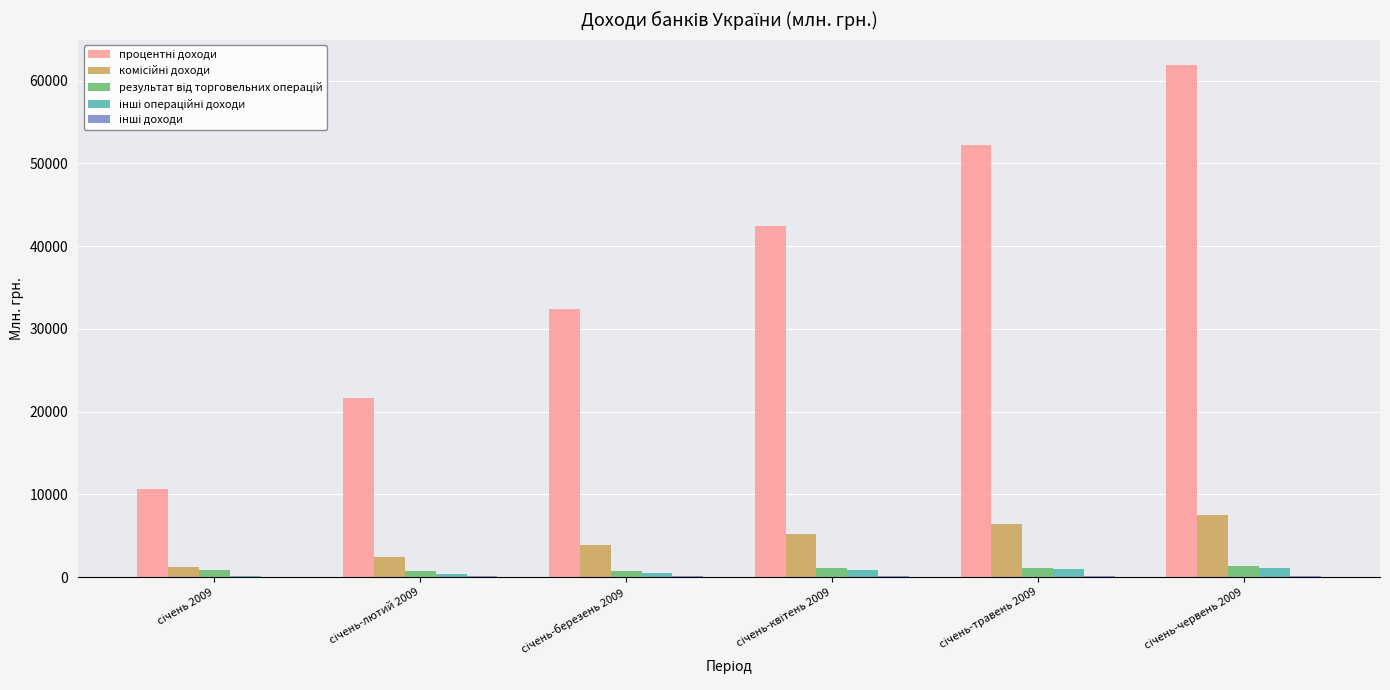

How many groups of bars are there?

6